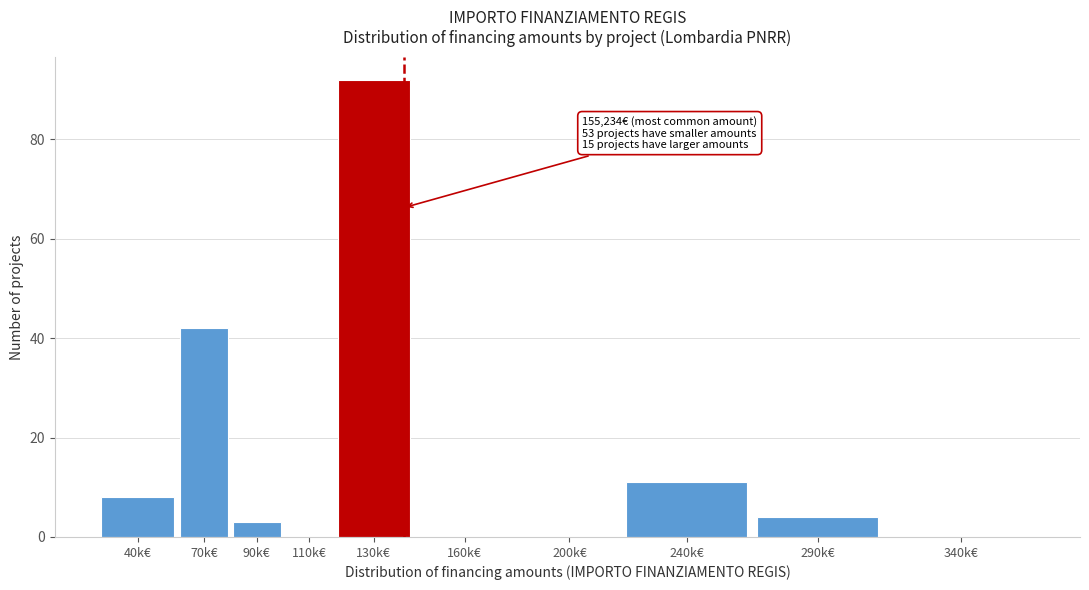

Reading right to left, transcribe all the data shown in this chart.

340k€=0	290k€=4	240k€=11	200k€=0	160k€=0	130k€=92	110k€=0	90k€=3	70k€=42	40k€=8